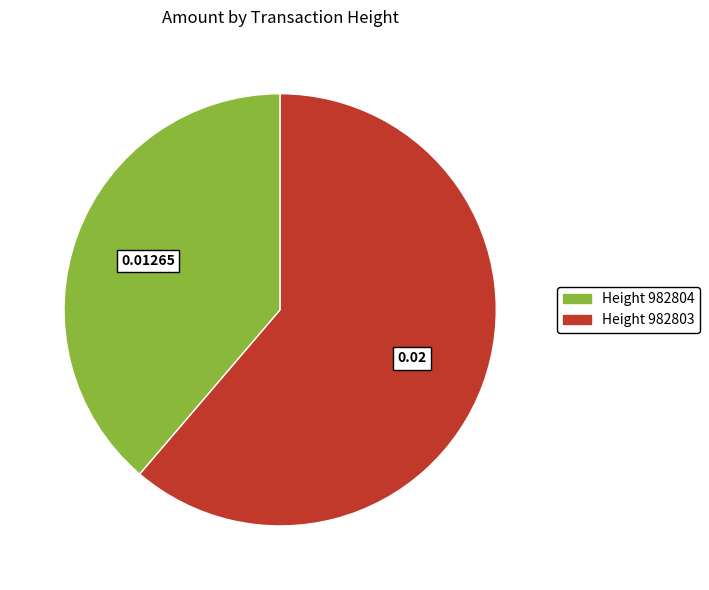

What is the largest slice in the pie chart?

Height 982803